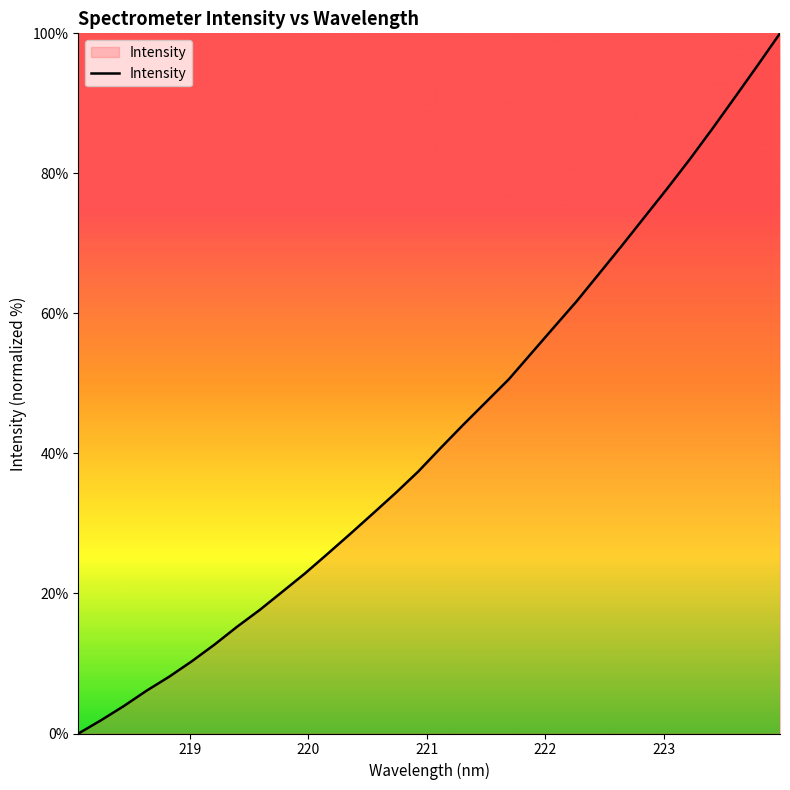

What is the difference between the maximum and minimum values?

100.0